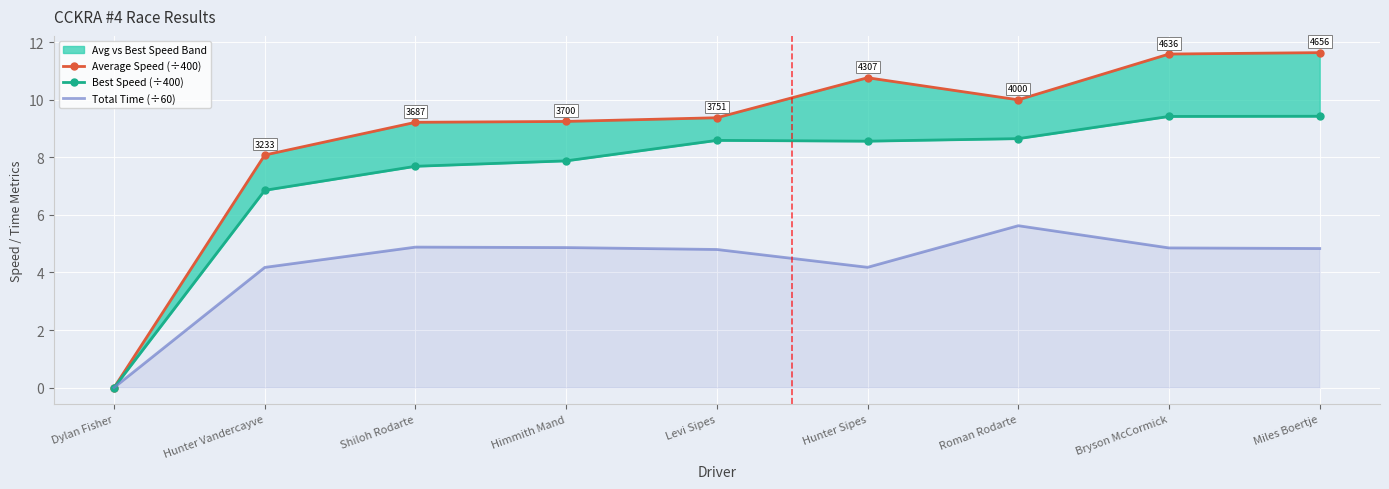

True or false: Total Time (÷60) has a value of 4.9 at Shiloh Rodarte.

True